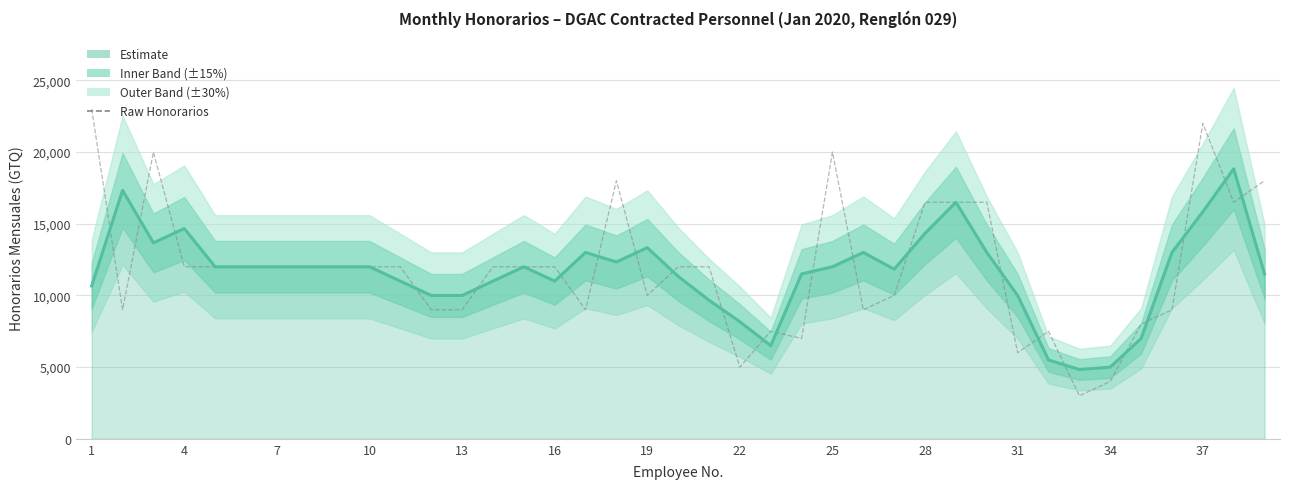

Reading left to right, what are all the values shown in this chart?

Estimate (line): 10666.7	17333.3	13666.7	14666.7	12000.0	12000.0	12000.0	12000.0	12000.0	12000.0	11000.0	10000.0	10000.0	11000.0	12000.0	11000.0	13000.0	12333.3	13333.3	11333.3	9666.7	8166.7	6500.0	11500.0	12000.0	13000.0	11833.3	14333.3	16500.0	13000.0	10000.0	5500.0	4833.3	5000.0	7000.0	13000.0	15833.3	18833.3	11500.0
Raw Honorarios: 23000.0	9000.0	20000.0	12000.0	12000.0	12000.0	12000.0	12000.0	12000.0	12000.0	12000.0	9000.0	9000.0	12000.0	12000.0	12000.0	9000.0	18000.0	10000.0	12000.0	12000.0	5000.0	7500.0	7000.0	20000.0	9000.0	10000.0	16500.0	16500.0	16500.0	6000.0	7500.0	3000.0	4000.0	8000.0	9000.0	22000.0	16500.0	18000.0